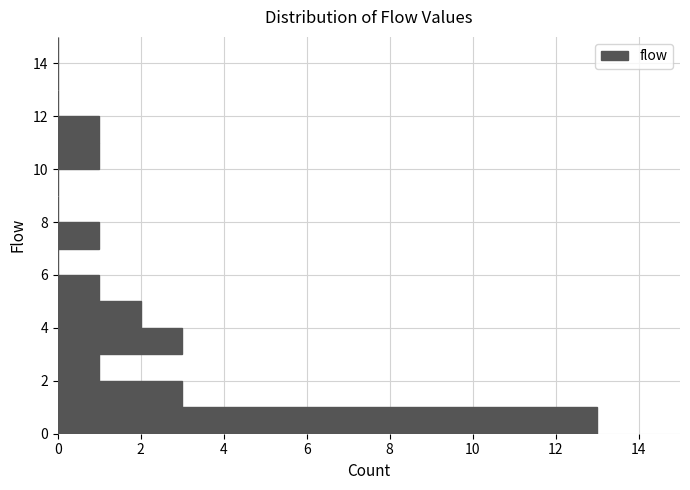

Over which range of the y-axis is the bar longest?

0 to 1